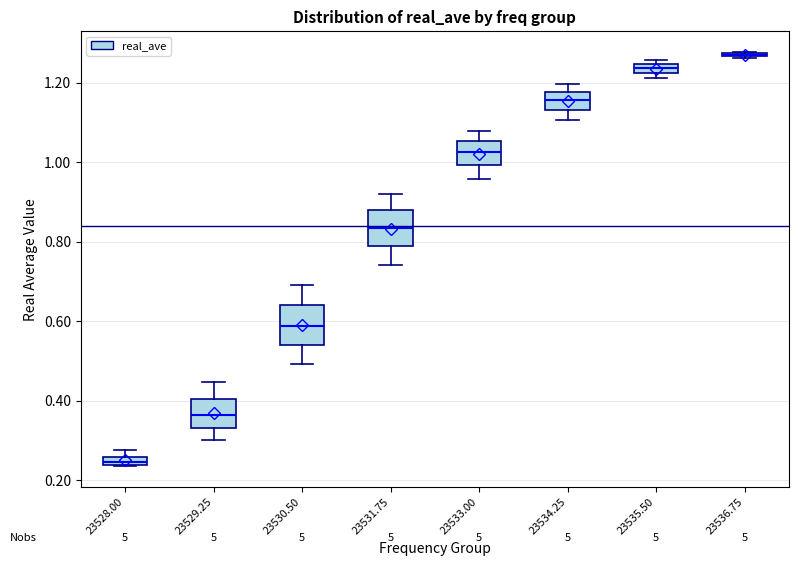

Where is the lower edge of the box at x = 23534.25 on the y-axis? The values are not printed on the chart, so give them approximately, as read against the axis.

1.14